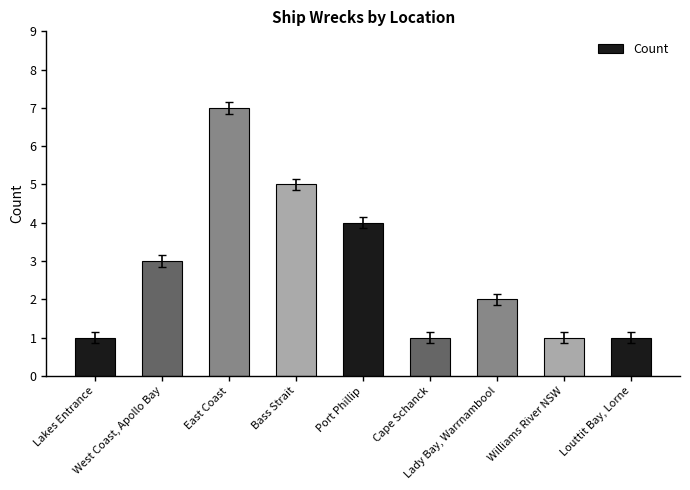

What is the average value?

3